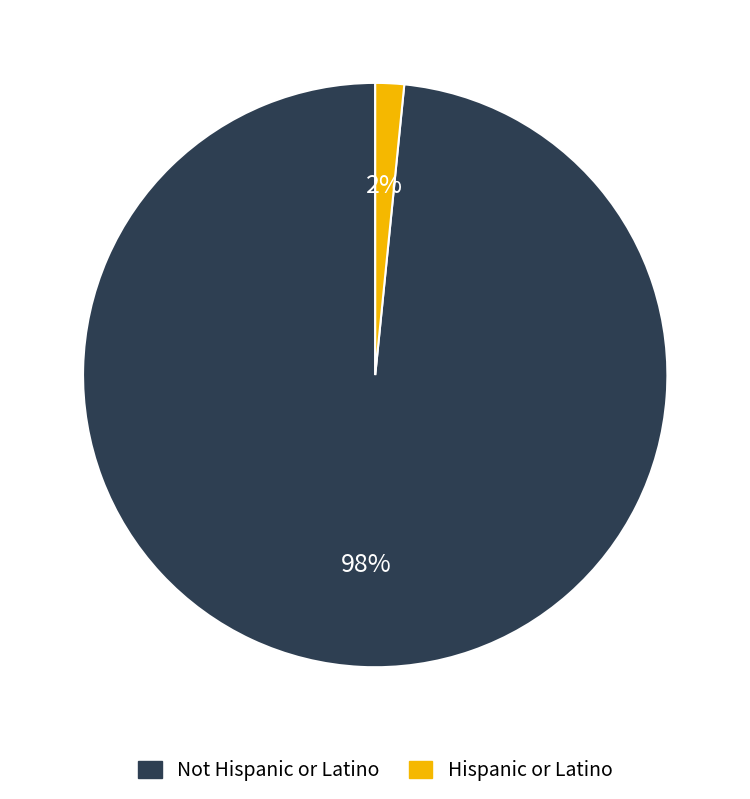

Which slice represents more than half of the pie?

Not Hispanic or Latino